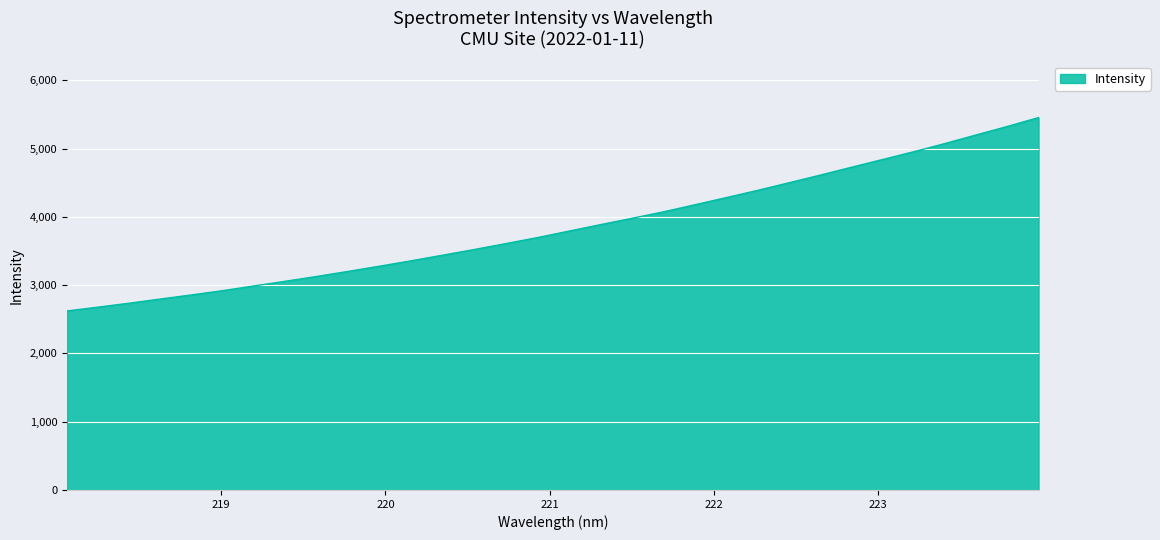

What is the maximum value shown in the chart?

5453.7